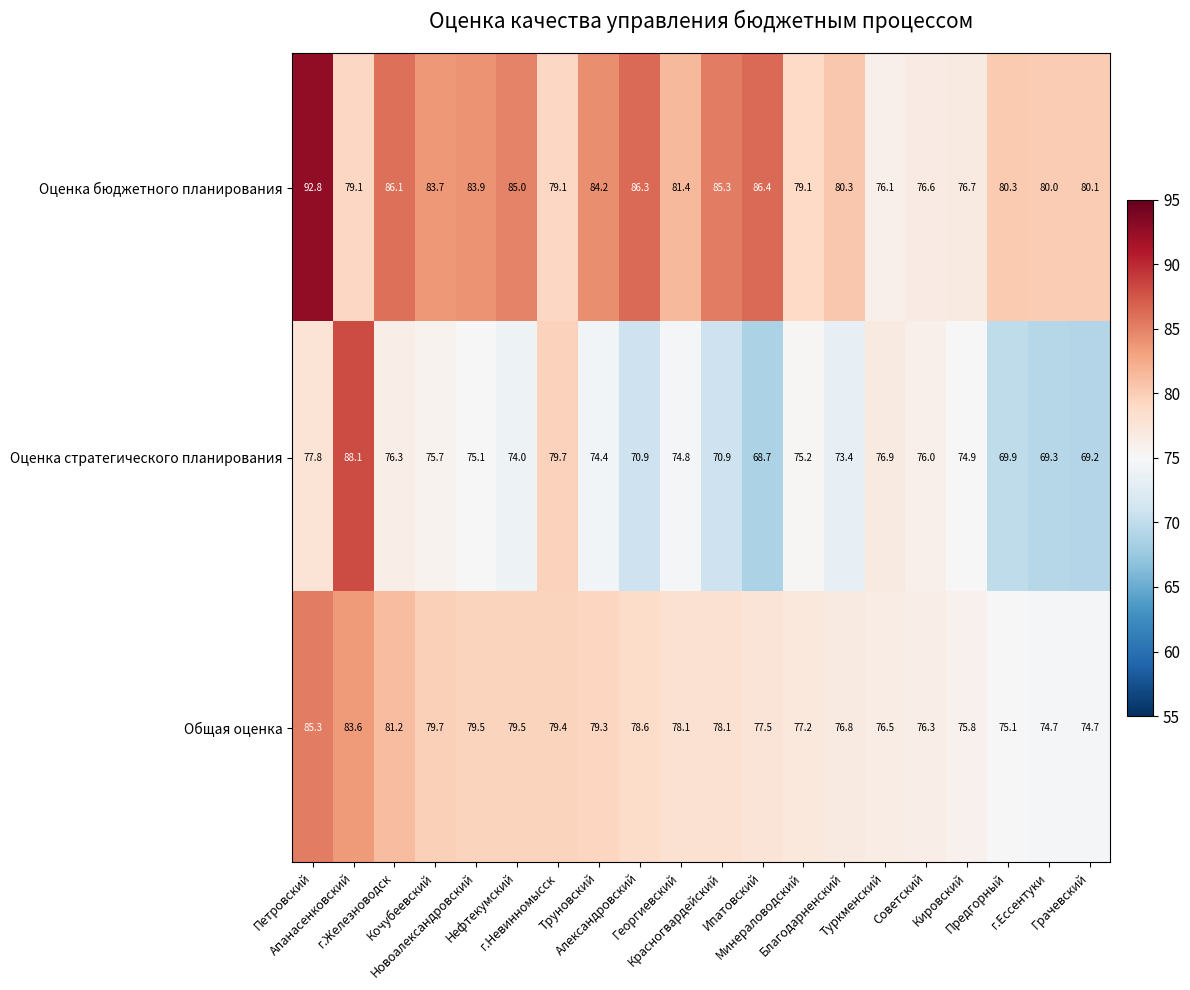

At which category is the sum across all series the highest?

Петровский